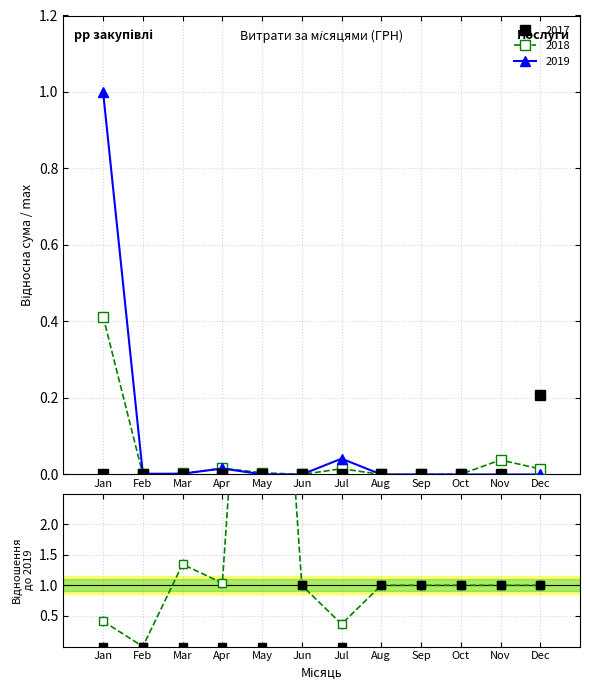

How many points are lower than both their immediate neighbors (excluding endpoints)?

1